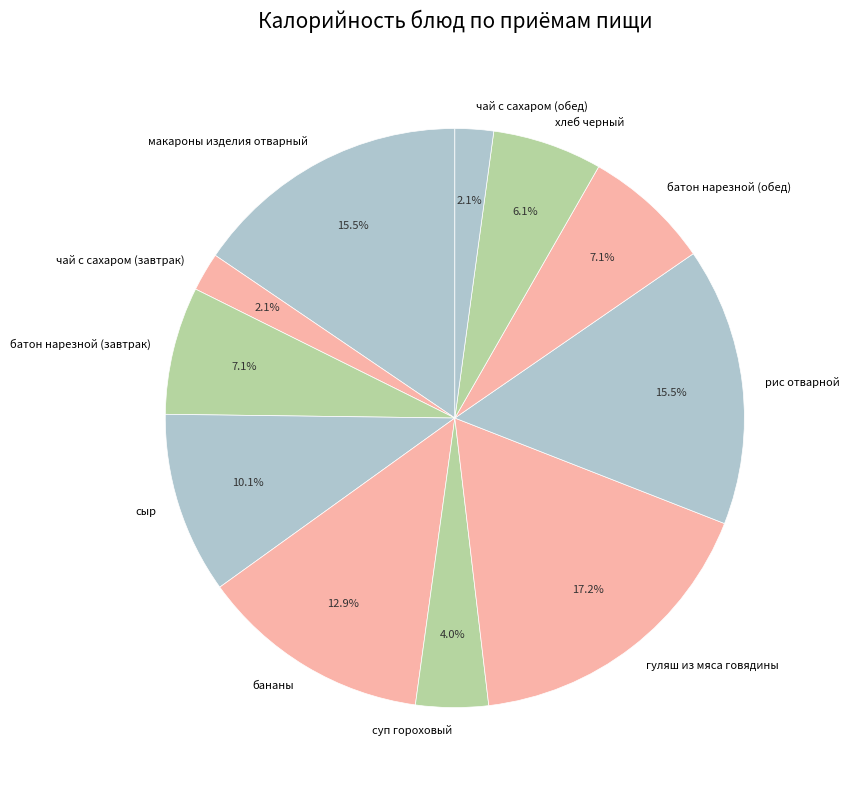

Is it true that рис отварной is 5% of the pie?

False